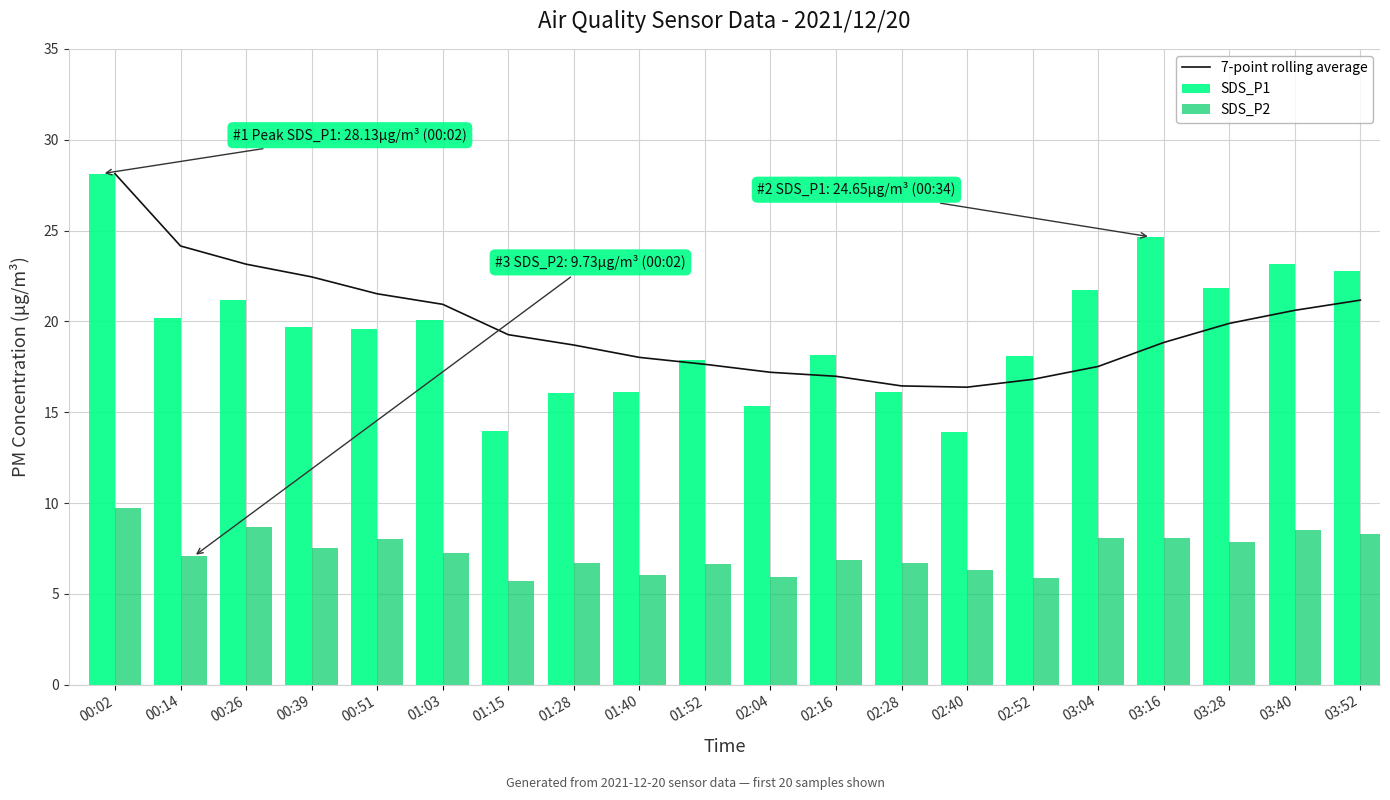

Which series has the largest total across all categories?

7-point rolling average